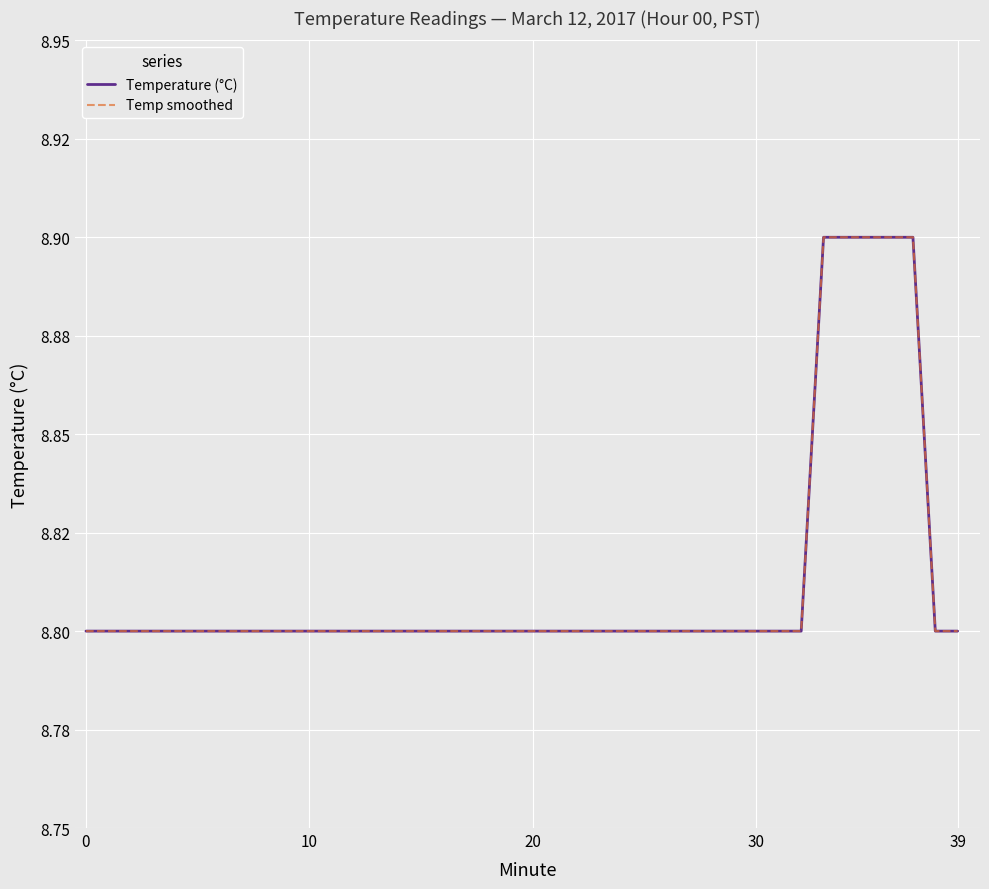

Is this an area chart (filled region under the line)?

No